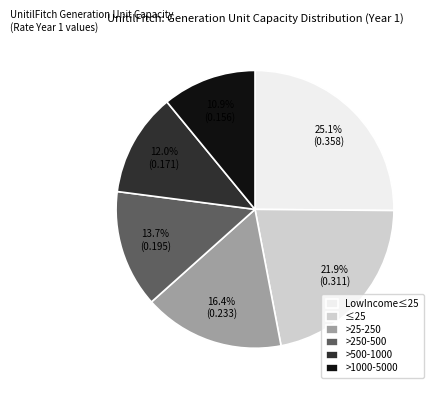

Does >500-1000 represent more than half of the total?

No